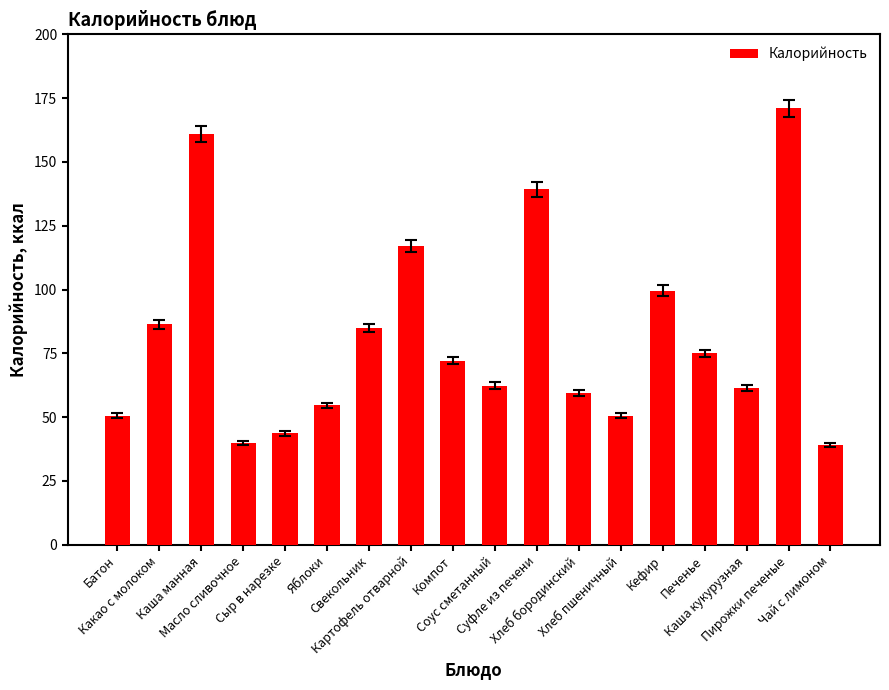

Is it true that the value at Суфле из печени is 48.5?

False